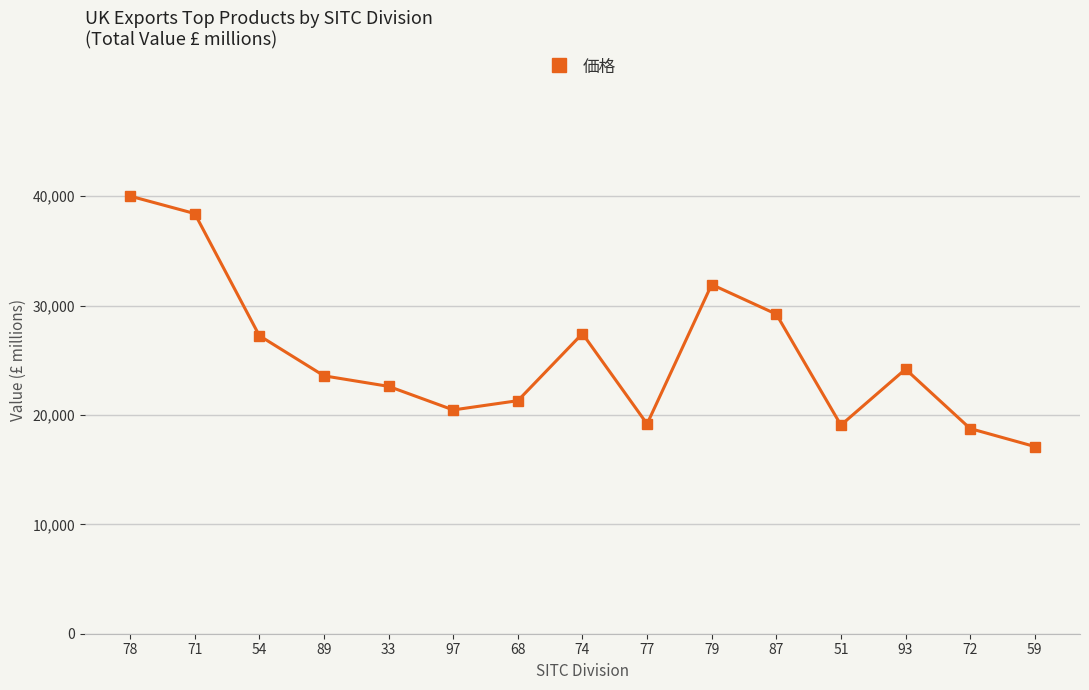

What is the sum of the values at 72 and 77?

37937.9